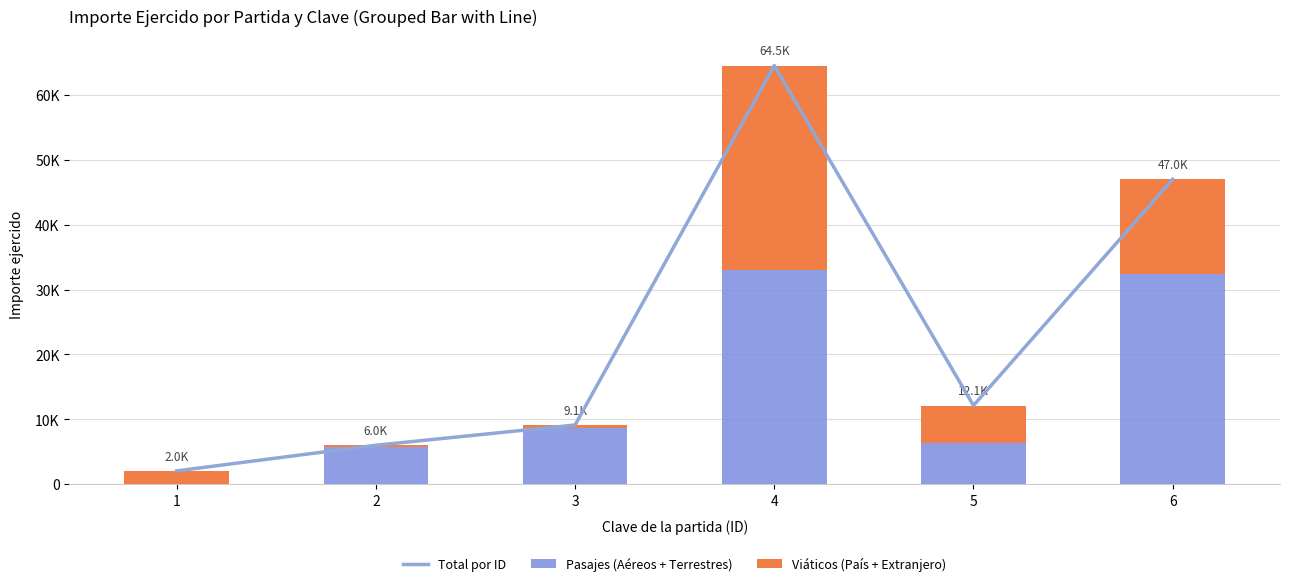

What are all the series names shown in the legend?

Total por ID, Pasajes (Aéreos + Terrestres), Viáticos (País + Extranjero)